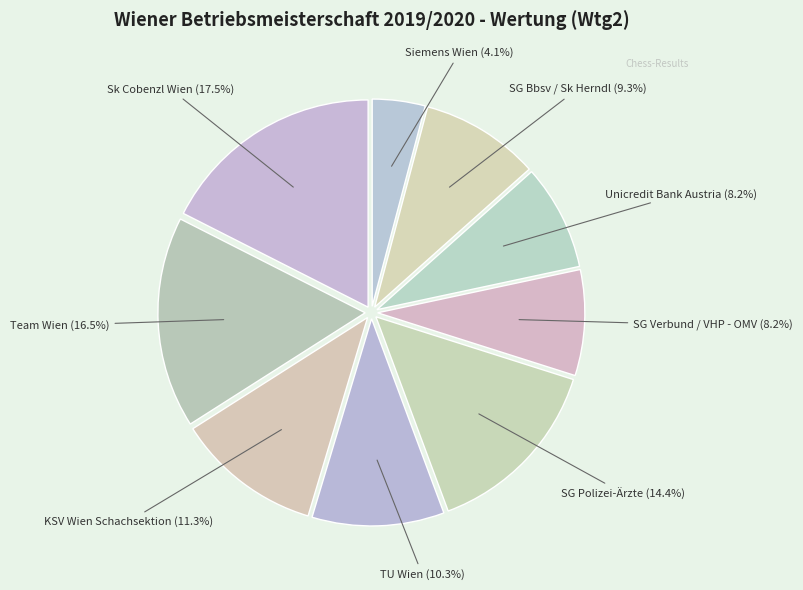

How much of the chart is everything except SG Bbsv / Sk Herndl?

90.7%